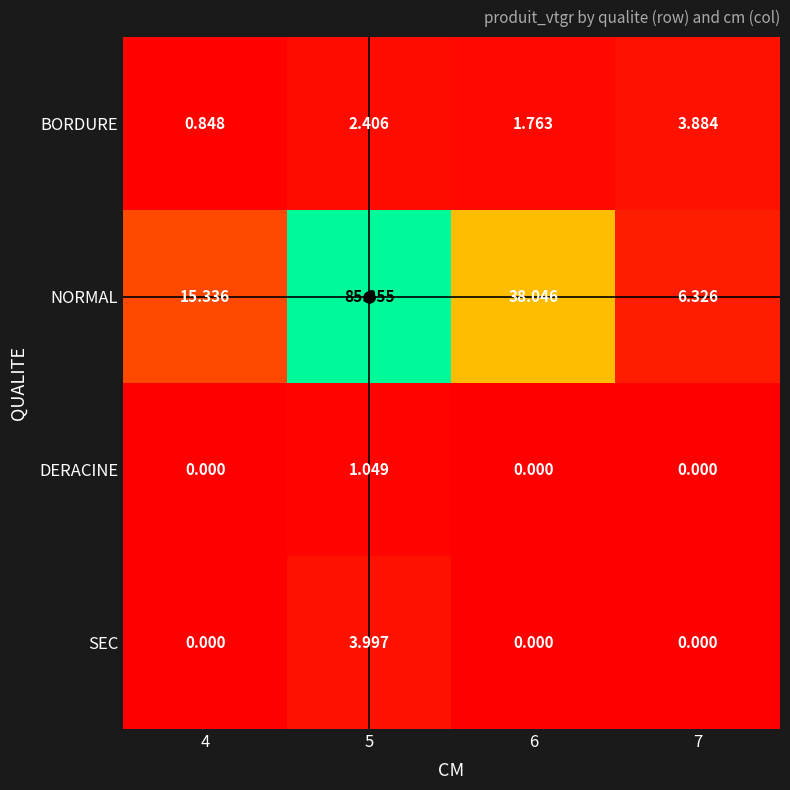

Which series has the largest total across all categories?

NORMAL